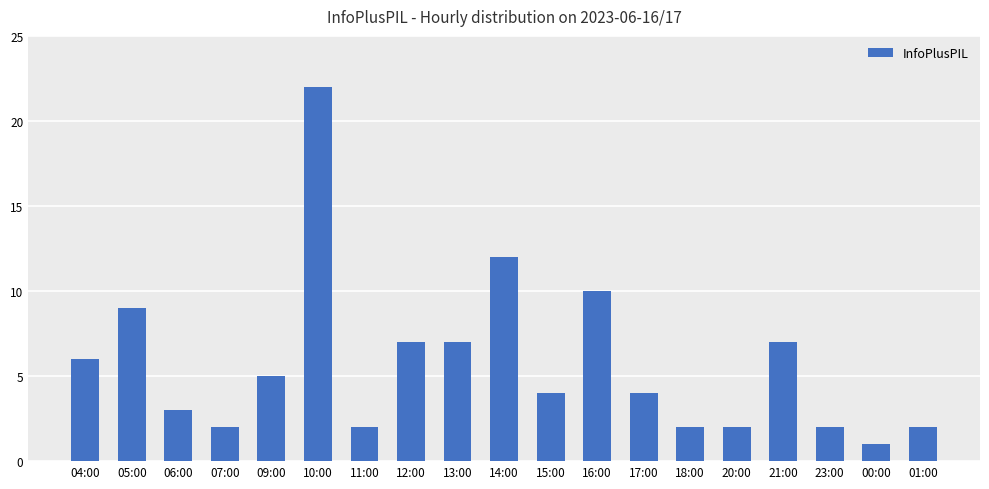

Does the chart contain stacked bars?

No